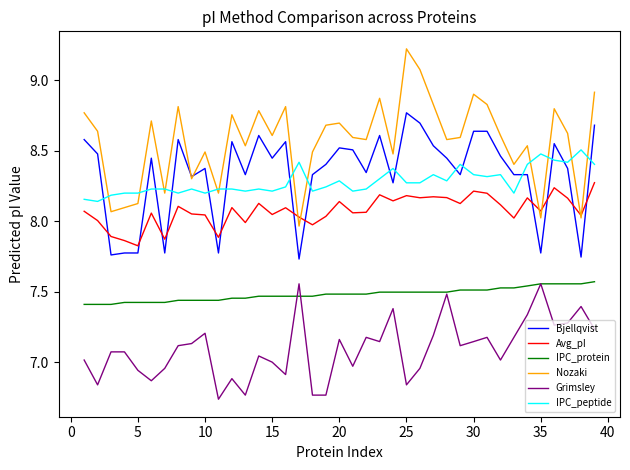

Which series has the largest range (max minus min)?

Nozaki